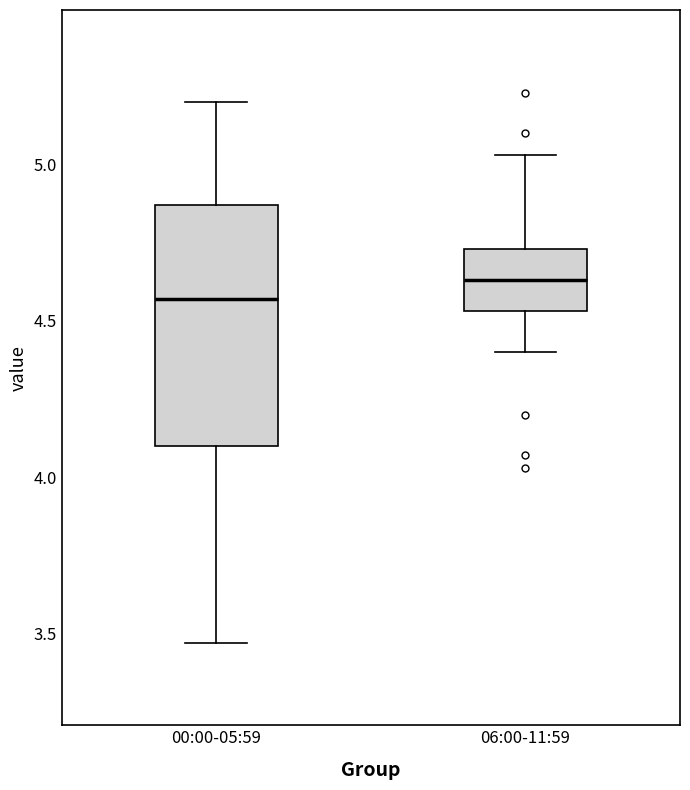

Reading left to right, transcribe this box plot: for each box, give where its median line is, the range the box spans, and where its two whiskers end, as read against the y-axis. The values are not printed on the chart, so give them approximately, as read against the axis.

00:00-05:59: median 4.55, box 4.10 to 4.85, whiskers 3.45 to 5.20
06:00-11:59: median 4.65, box 4.55 to 4.75, whiskers 4.40 to 5.05